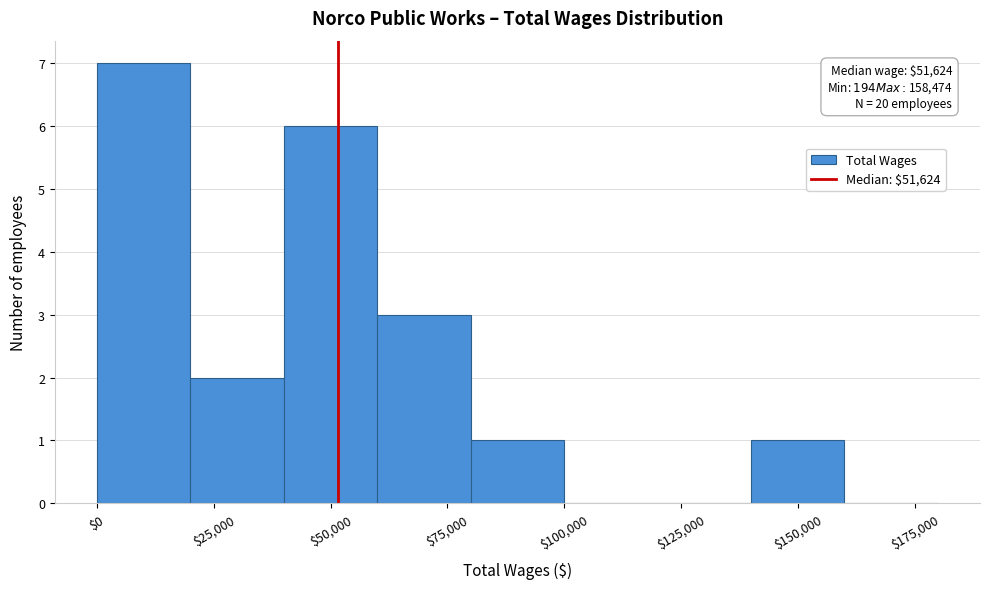

Which range on the x-axis has the tallest bar?

0 to 20000